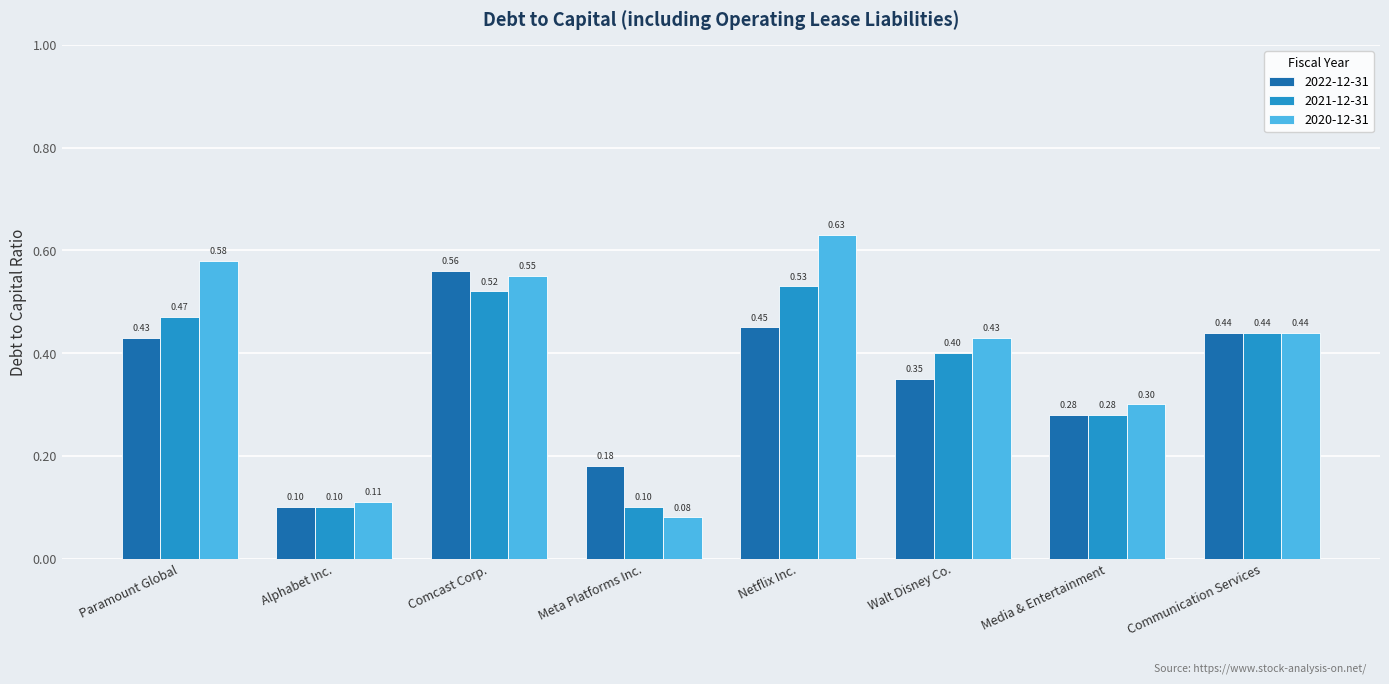

Which category has the lowest value in the 2022-12-31 series?

Alphabet Inc.